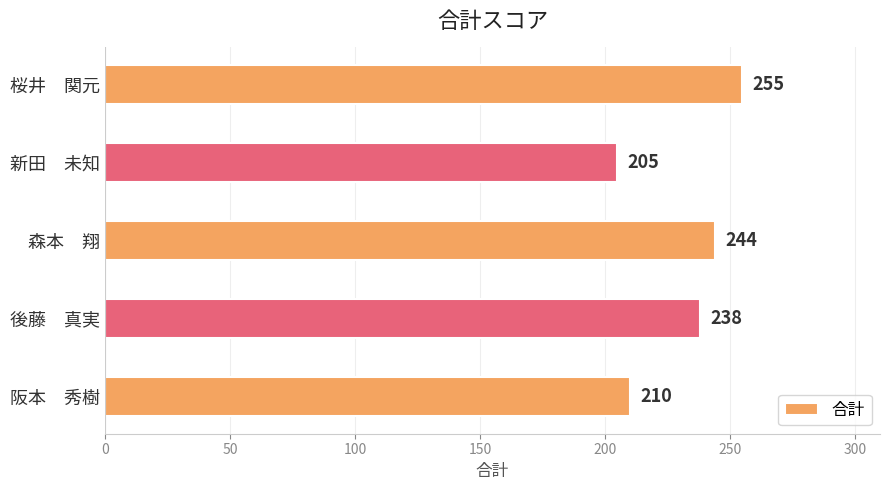

What is the difference between the maximum and minimum values?

50